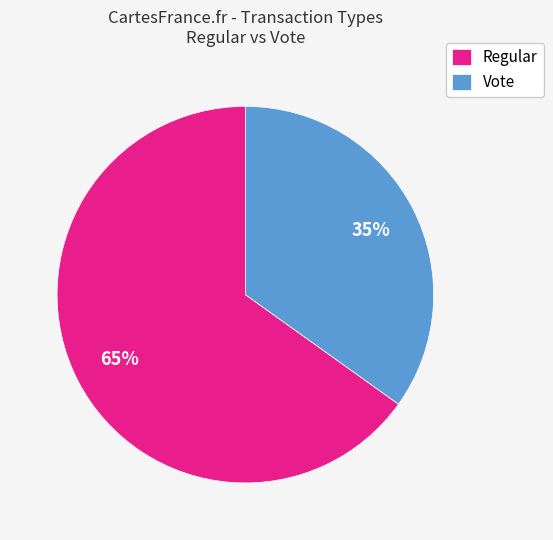

Does any single category account for the majority?

Yes